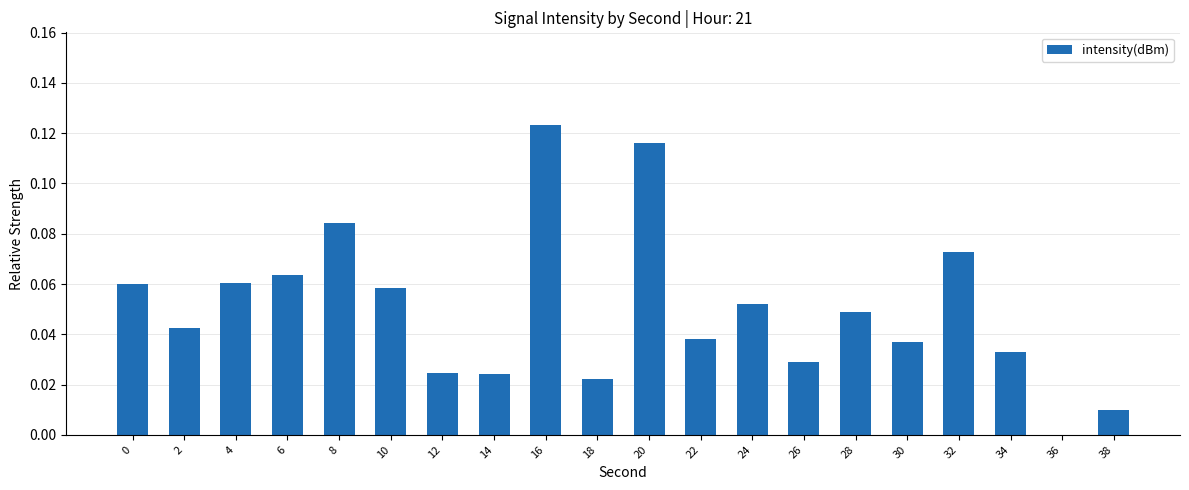

At which label is the value closest to 0?

36